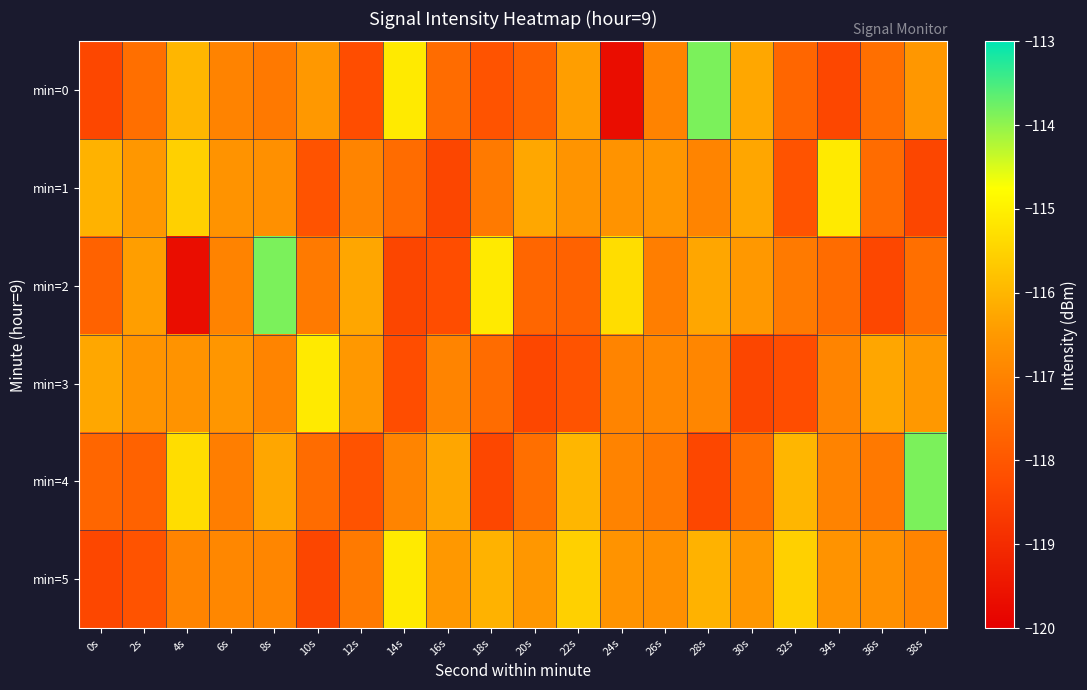

Which label corresponds to the largest value in the chart?

28s